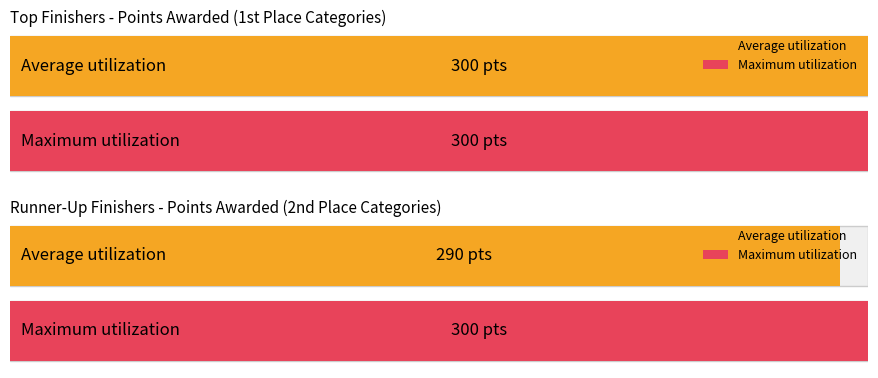

At which category does the chart reach its minimum across all series?

3